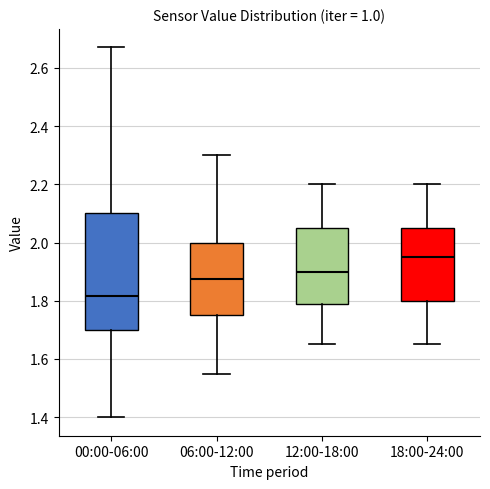

Where is the upper edge of the box for 12:00-18:00 on the y-axis? The values are not printed on the chart, so give them approximately, as read against the axis.

2.06